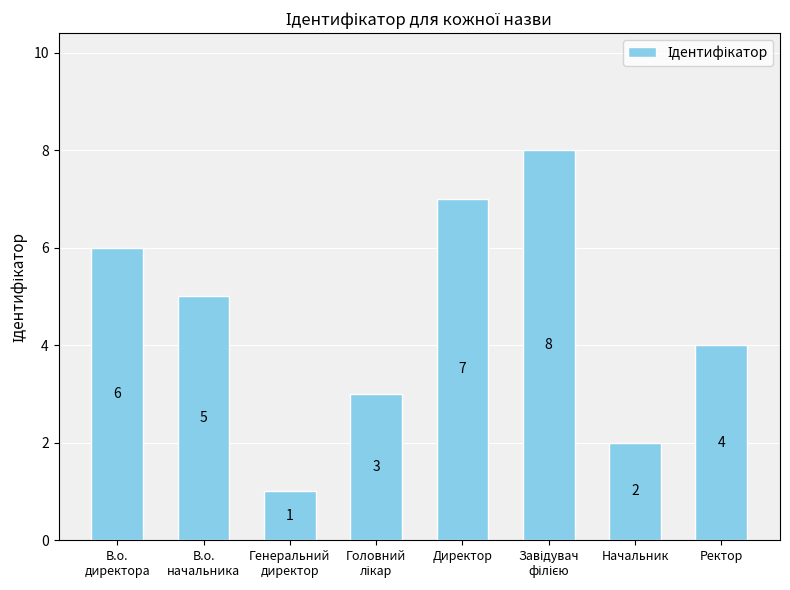

How many bars are there in total?

8